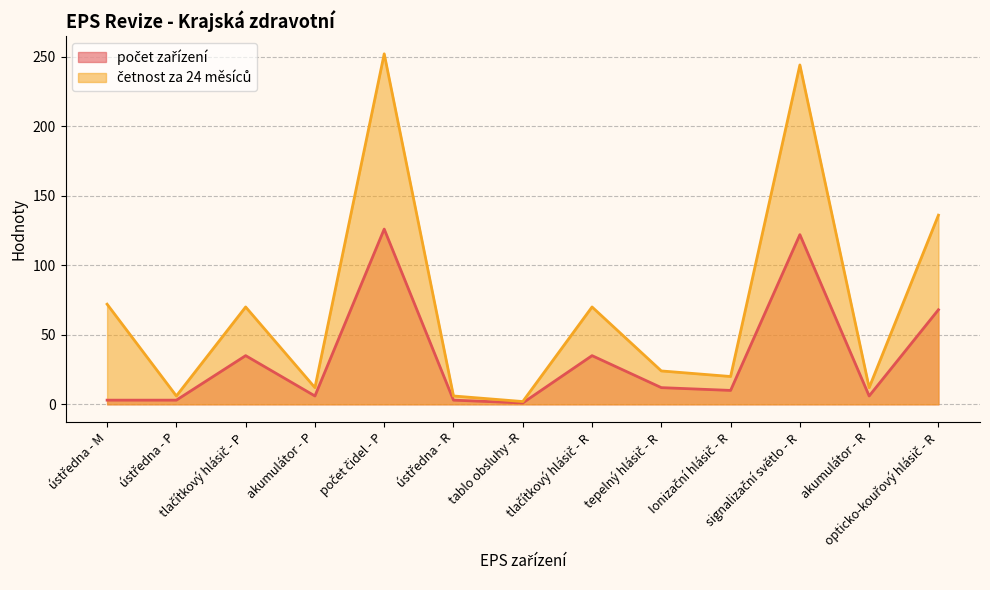

True or false: četnost za 24 měsíců has more than 1 points higher than both neighbors.

True